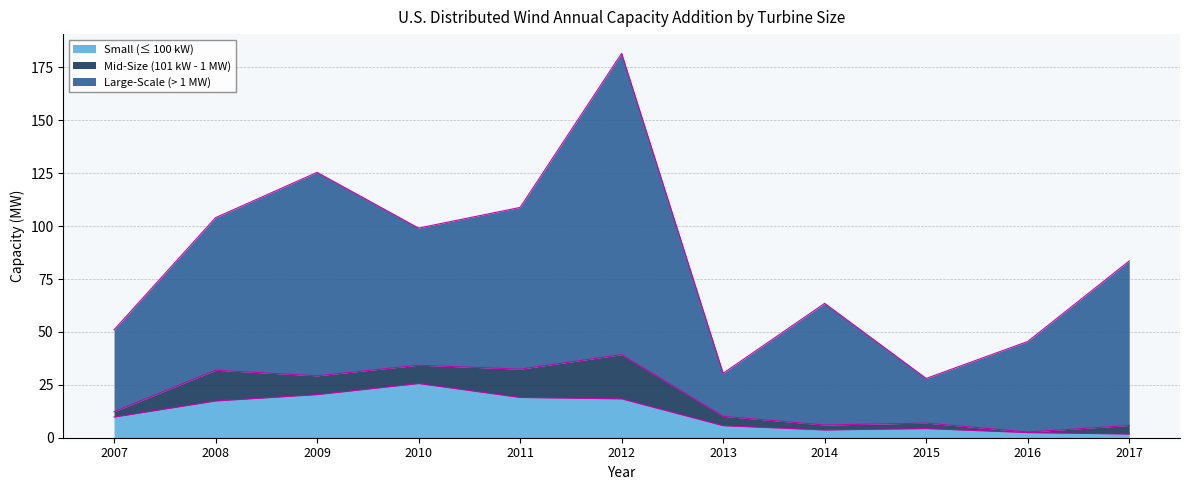

What is the sum of the Small (≤ 100 kW) values at 2010 and 2014?

29.3